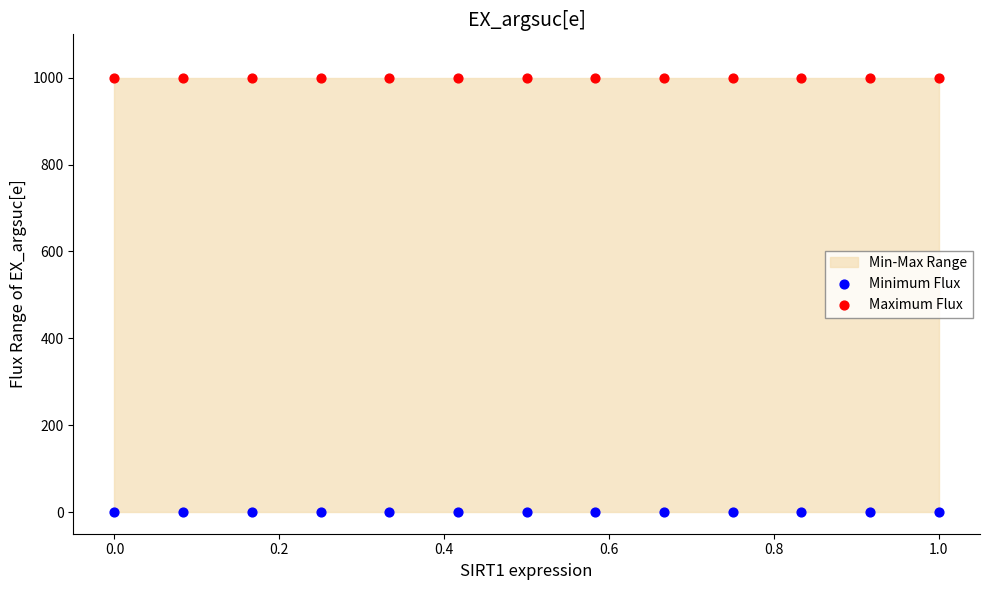

Which series reaches the maximum Y coordinate?

Maximum Flux